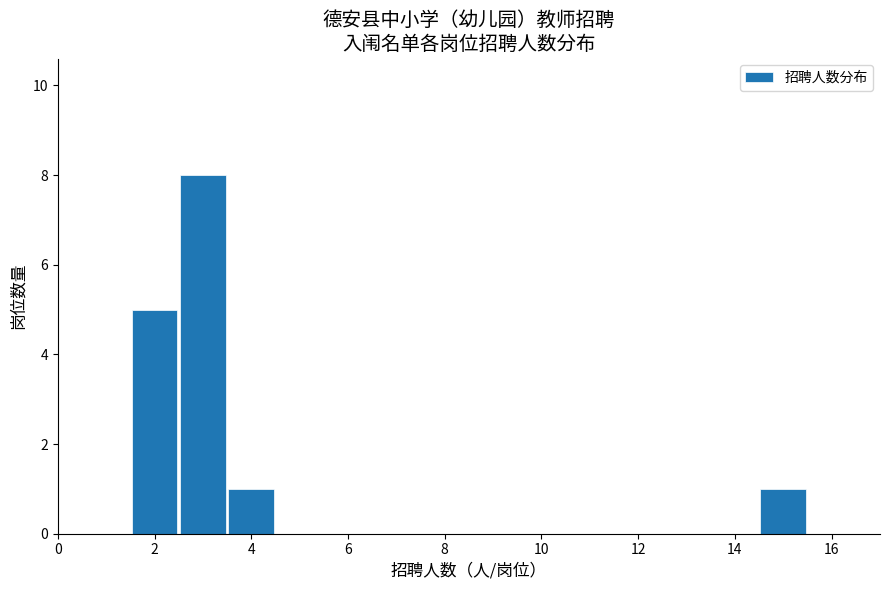

Reading left to right, transcribe this chart: for each bar, give the range it covers on the x-axis and its height. Neither the bar edges nor the heights are printed on the chart, so give them approximately, as read against the axes.

0.5 to 1.5: 0
1.5 to 2.5: 5
2.5 to 3.5: 8
3.5 to 4.5: 1
4.5 to 5.5: 0
5.5 to 6.5: 0
6.5 to 7.5: 0
7.5 to 8.5: 0
8.5 to 9.5: 0
9.5 to 10.5: 0
10.5 to 11.5: 0
11.5 to 12.5: 0
12.5 to 13.5: 0
13.5 to 14.5: 0
14.5 to 15.5: 1